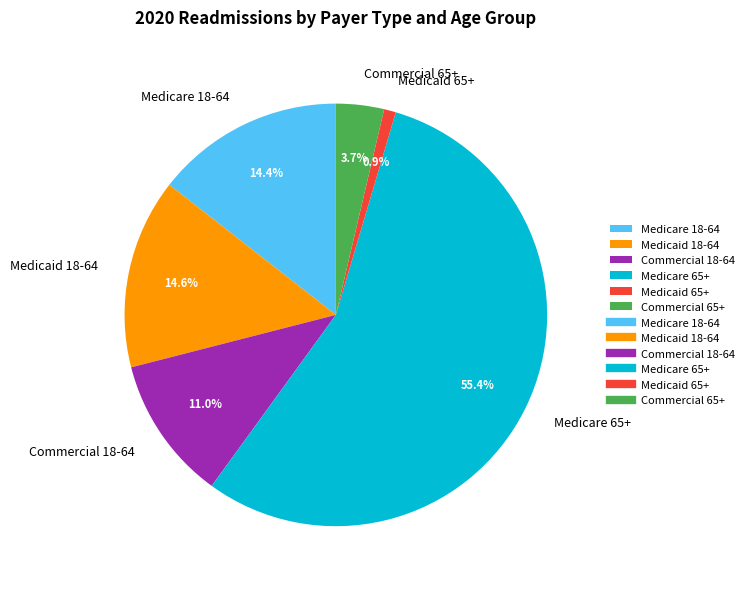

How many segments does this pie chart have?

6